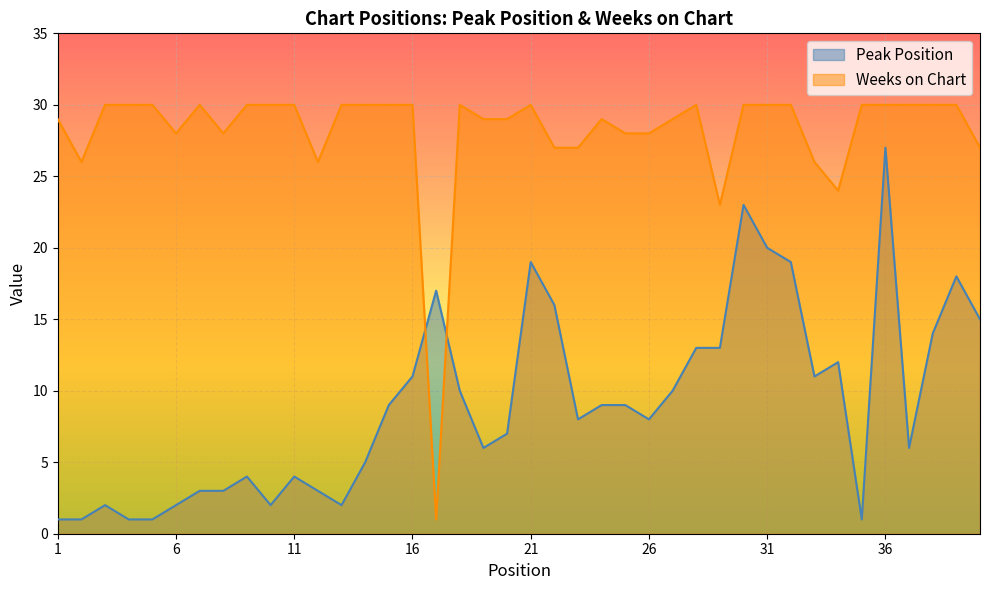

Rank the series by their maximum value, from lowest to highest.

Peak Position, Weeks on Chart